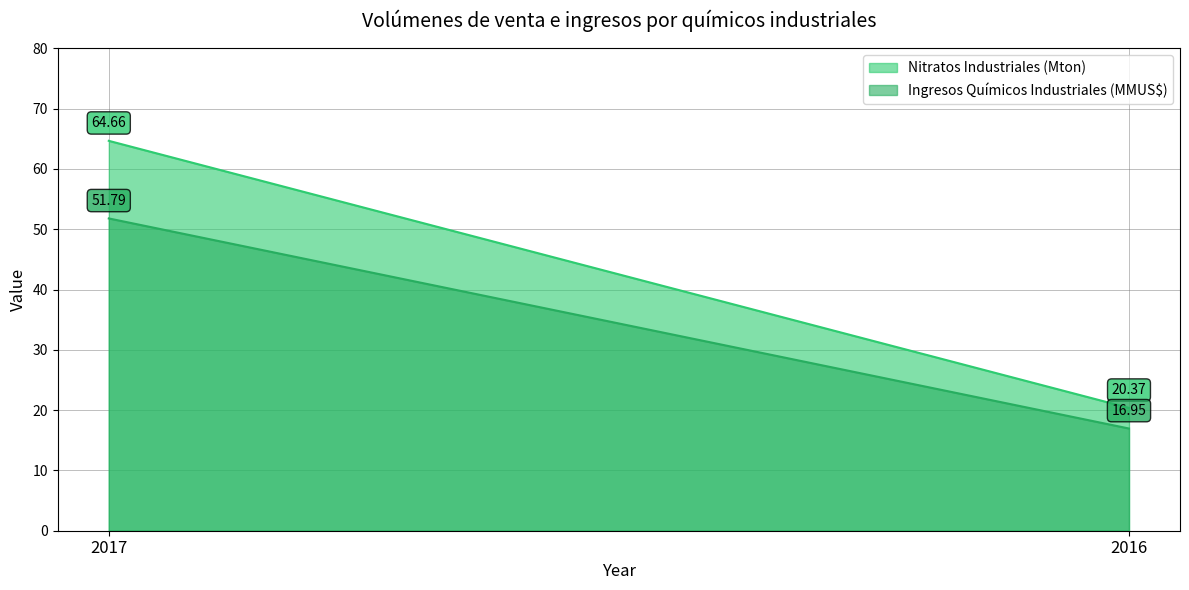

What is the sum of the Ingresos Químicos Industriales (MMUS$) values at 2016 and 2017?

68.7